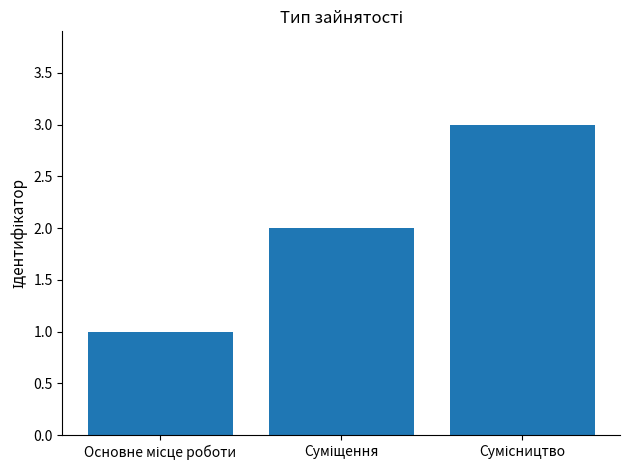

Reading left to right, what are all the values shown in this chart?

1	2	3